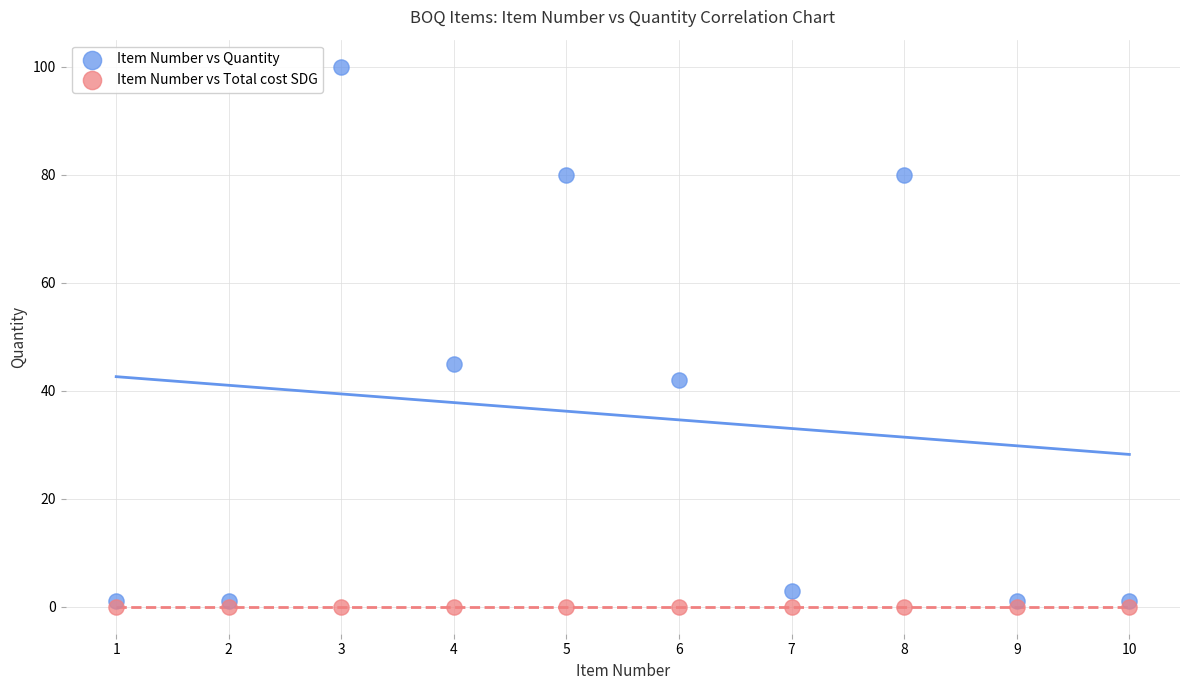

In the Item Number vs Quantity series, what Y value is closest to 50?

45